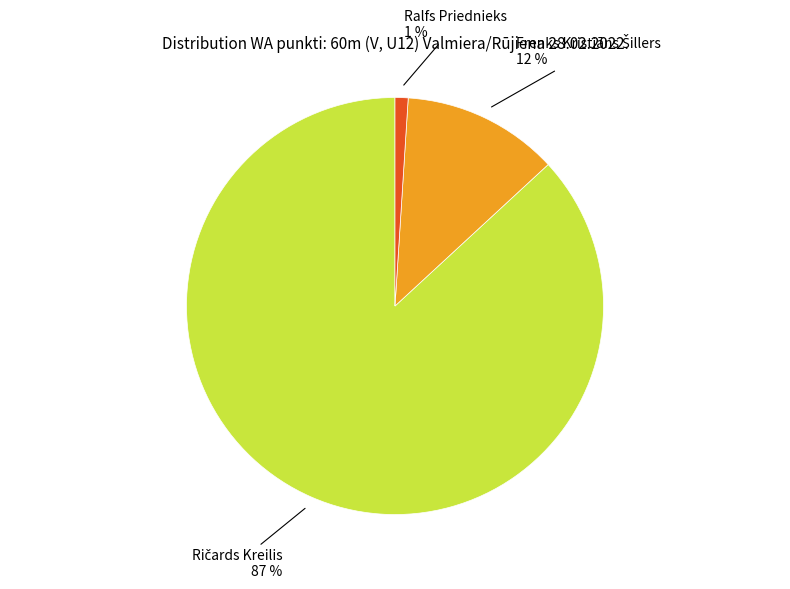

What is the smallest slice in the pie chart?

Ralfs Priednieks